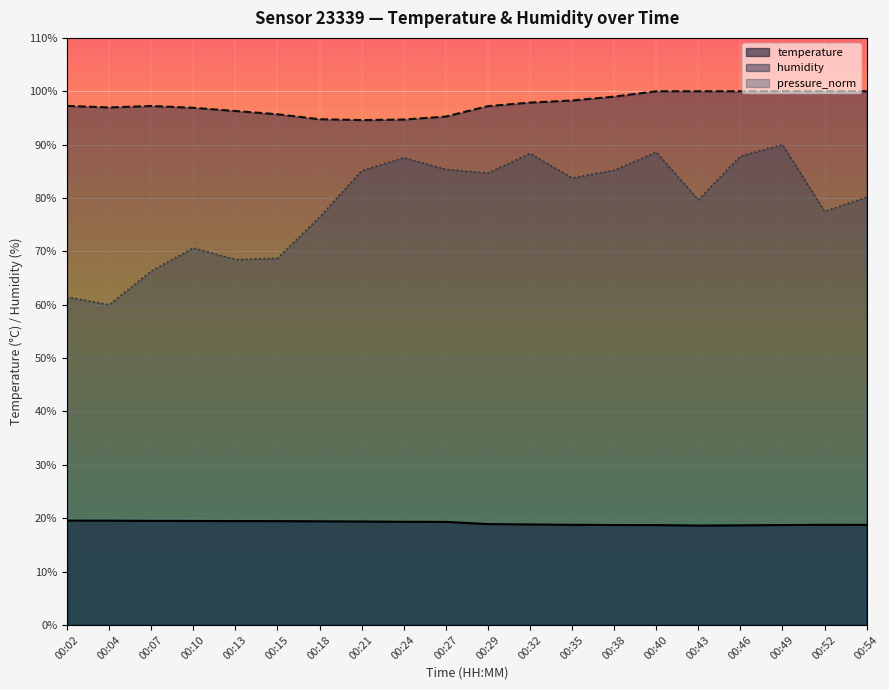

The pressure_norm series shows 31.6 at 00:54. True or false?

False